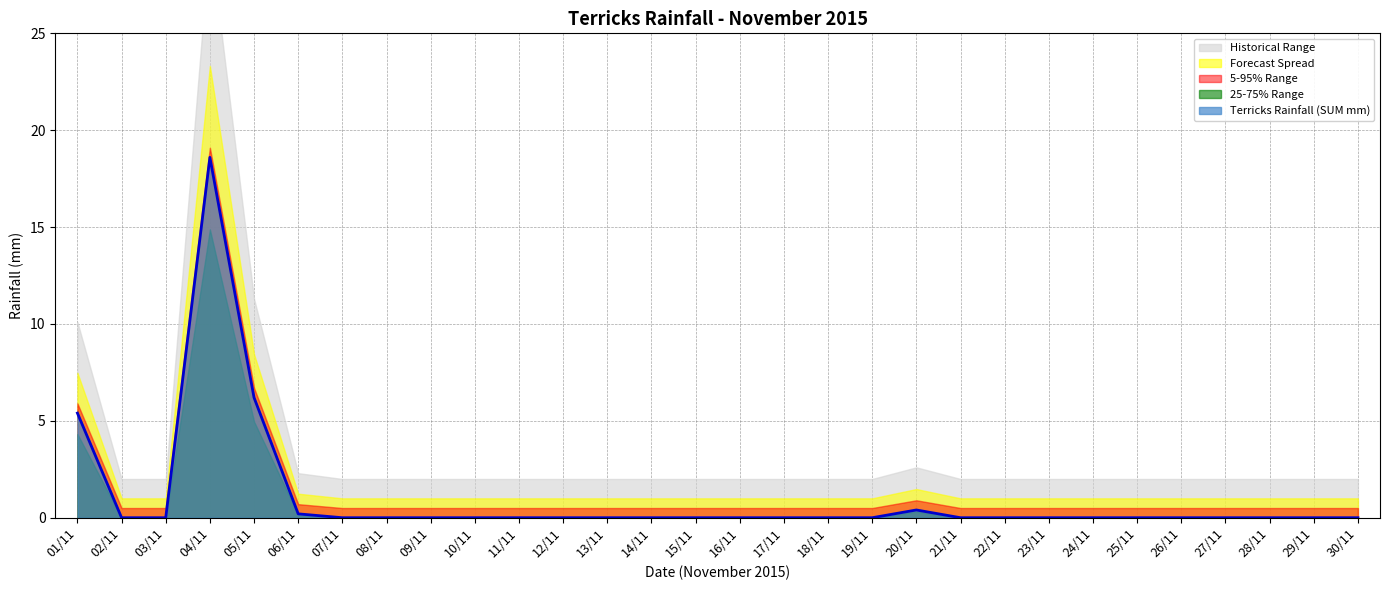

What is the greatest value displayed?

18.6